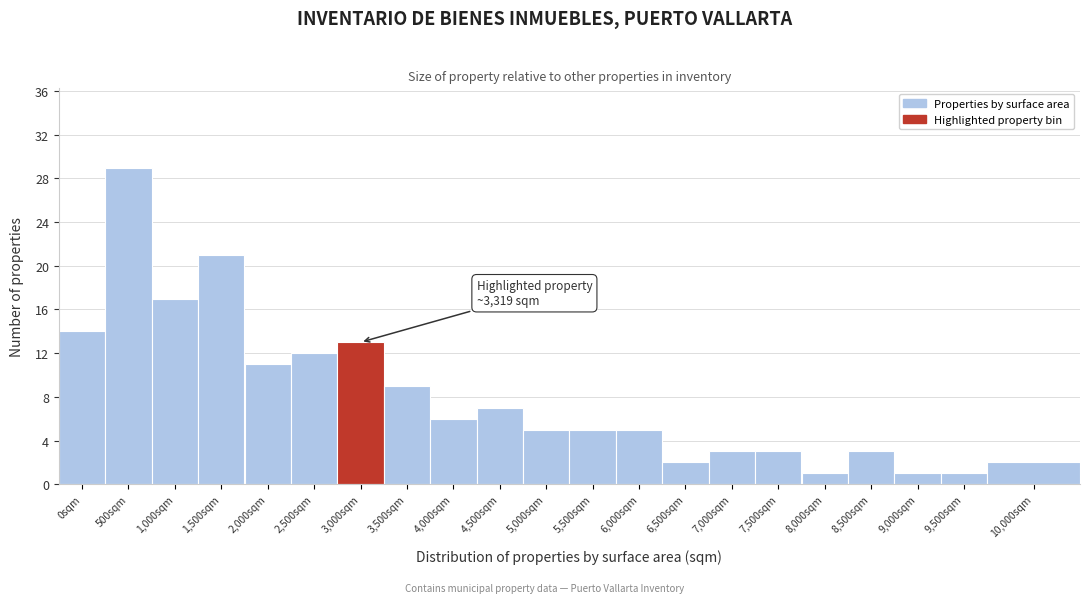

Reading left to right, what are all the values shown in this chart?

0sqm=14	500sqm=29	1,000sqm=17	1,500sqm=21	2,000sqm=11	2,500sqm=12	3,000sqm=13	3,500sqm=9	4,000sqm=6	4,500sqm=7	5,000sqm=5	5,500sqm=5	6,000sqm=5	6,500sqm=2	7,000sqm=3	7,500sqm=3	8,000sqm=1	8,500sqm=3	9,000sqm=1	9,500sqm=1	10,000sqm=2